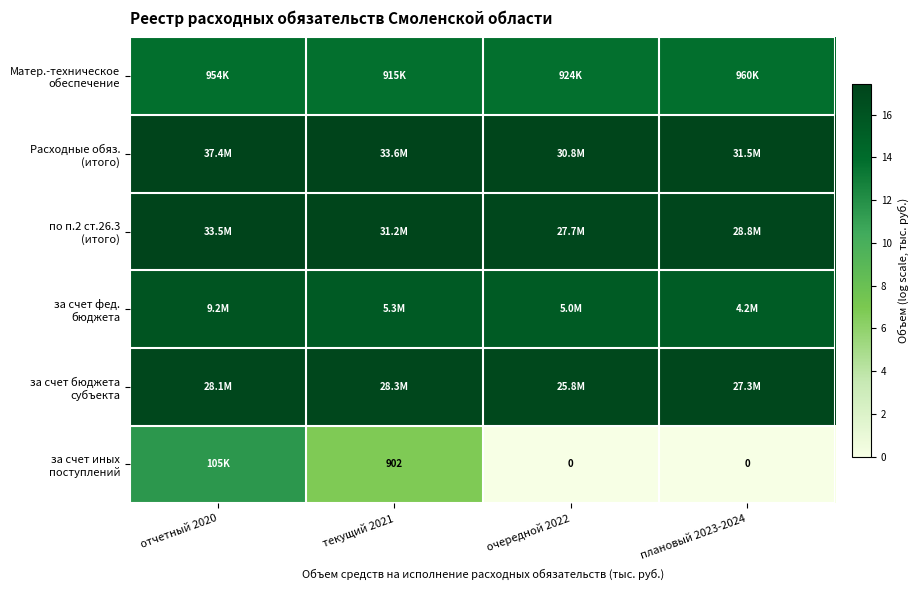

At how many categories does at least one series exceed 17?

4